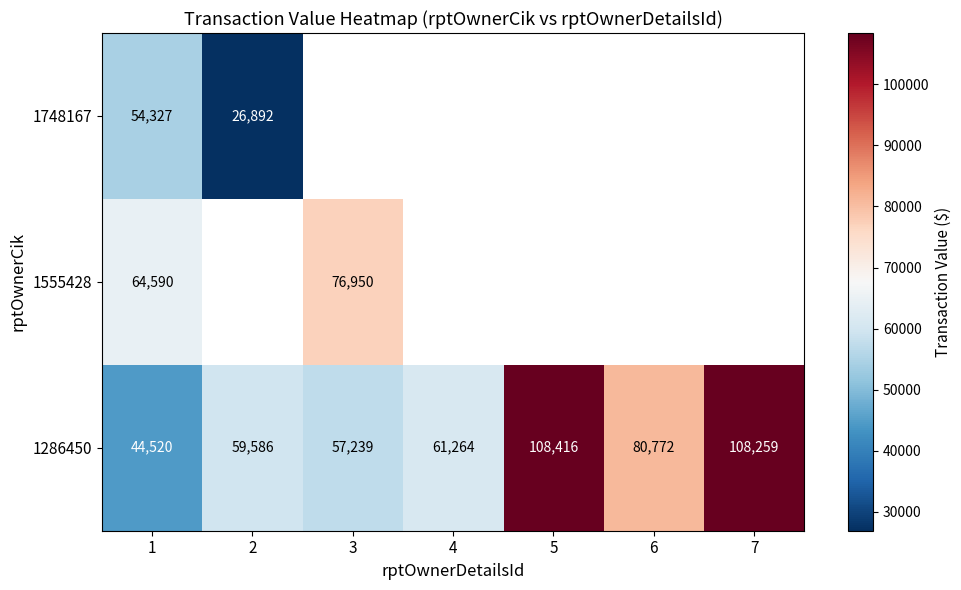

At which label is 1286450 closest to 76468?

6